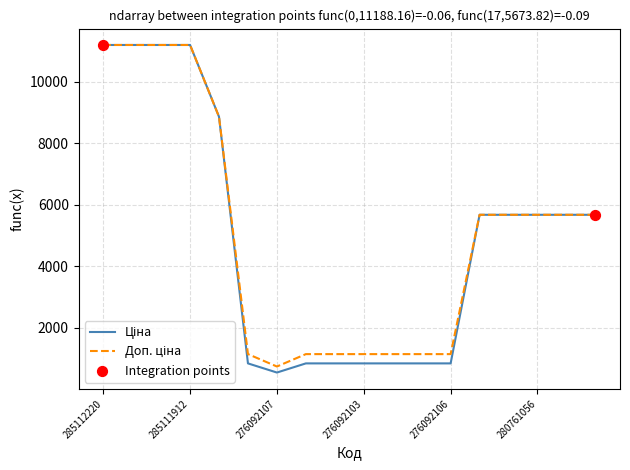

What is the greatest value displayed?

11188.2